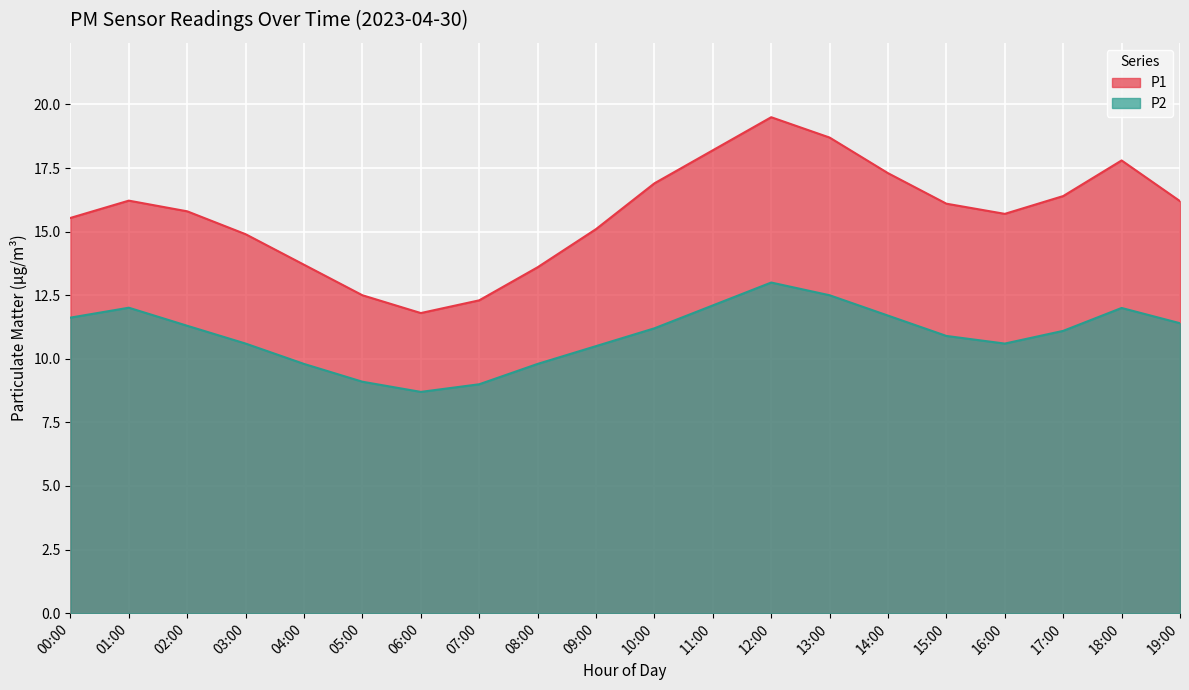

True or false: P2 has a value of 15.8 at 07:00.

False